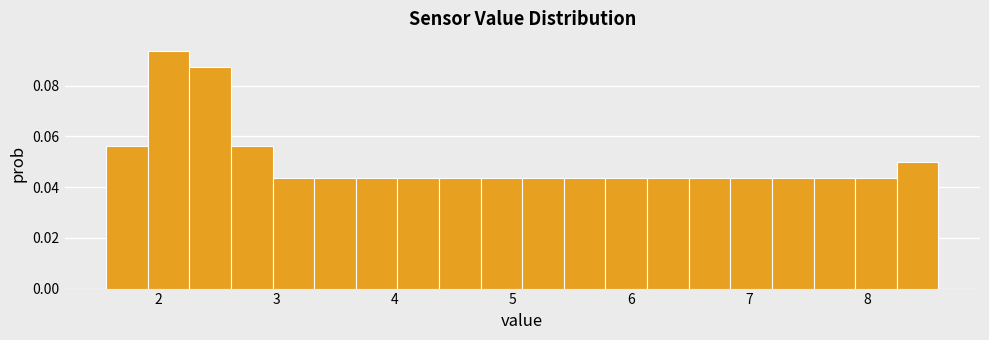

Read against the x-axis, roughly where is the centre of the tallest bar?

2.1